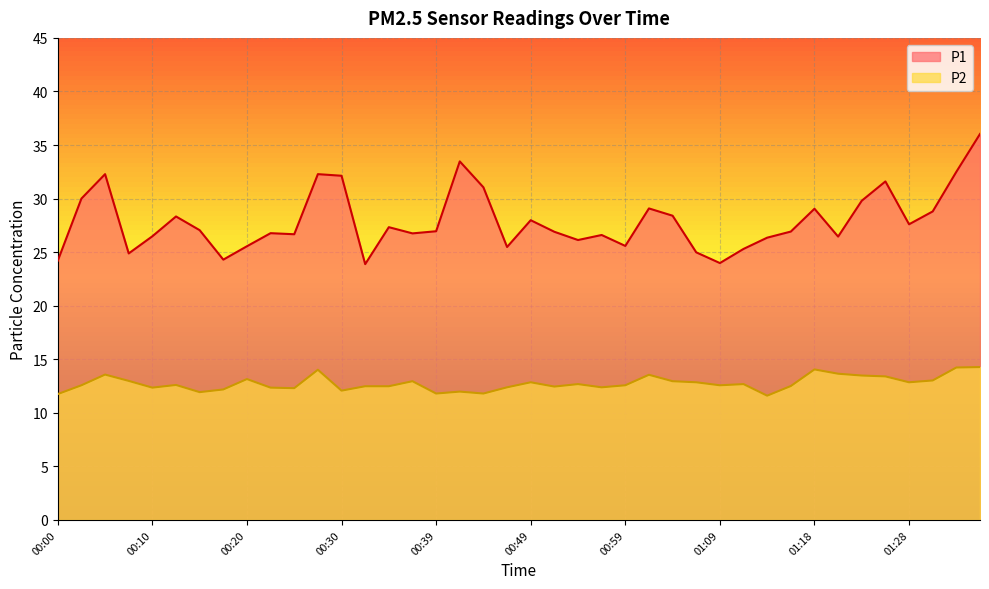

How many data points does each series have?

40